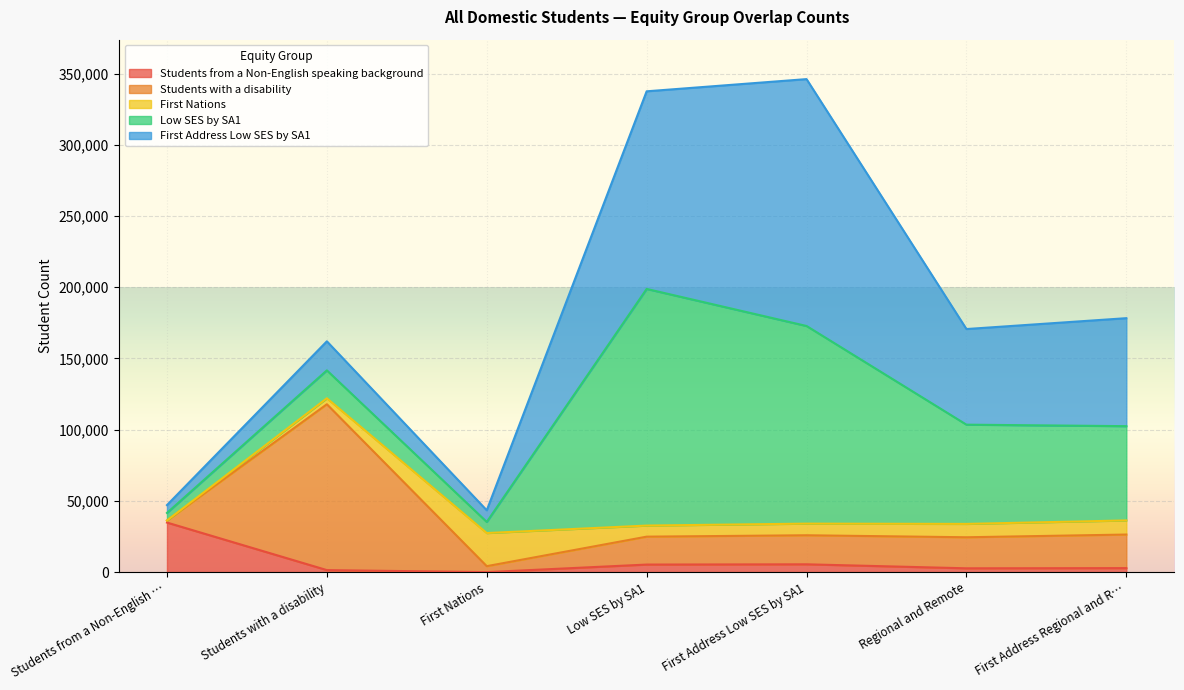

How many categories are shown in the chart?

7